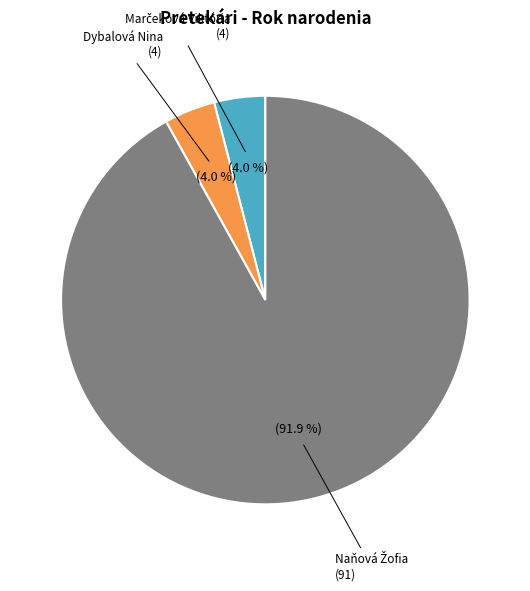

Is there a majority slice in this chart?

Yes